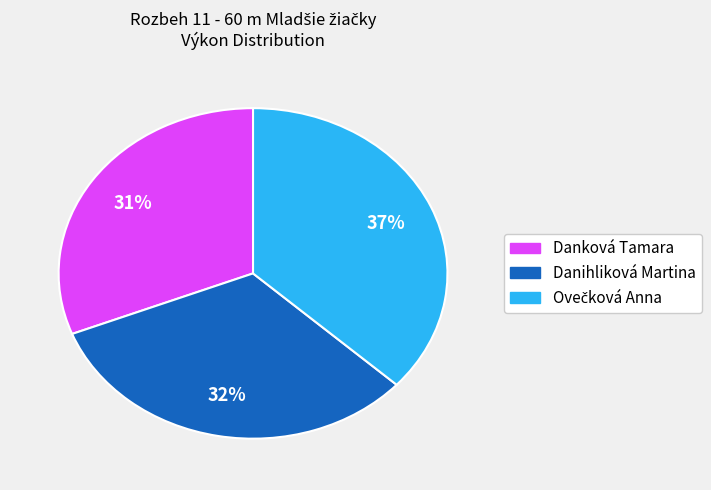

The Danková Tamara slice represents 41% of the pie. True or false?

False